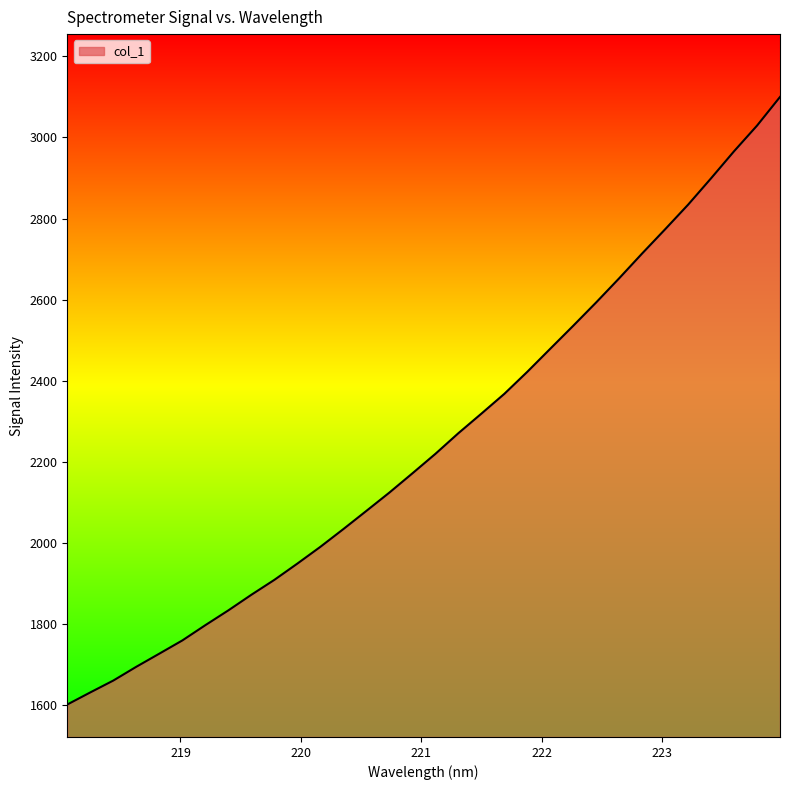

What is the smallest value displayed?

1601.2